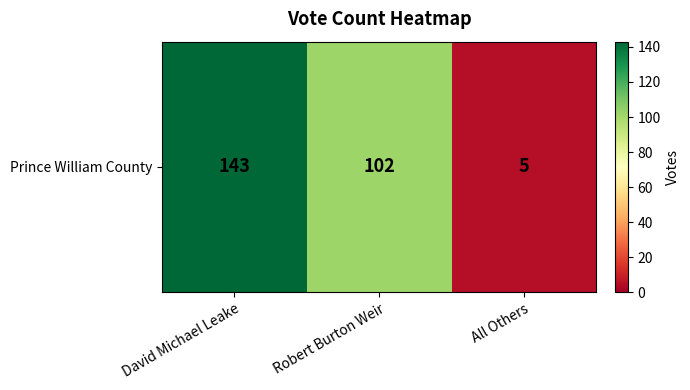

List the labels in order of value, smallest first.

All Others, Robert Burton Weir, David Michael Leake